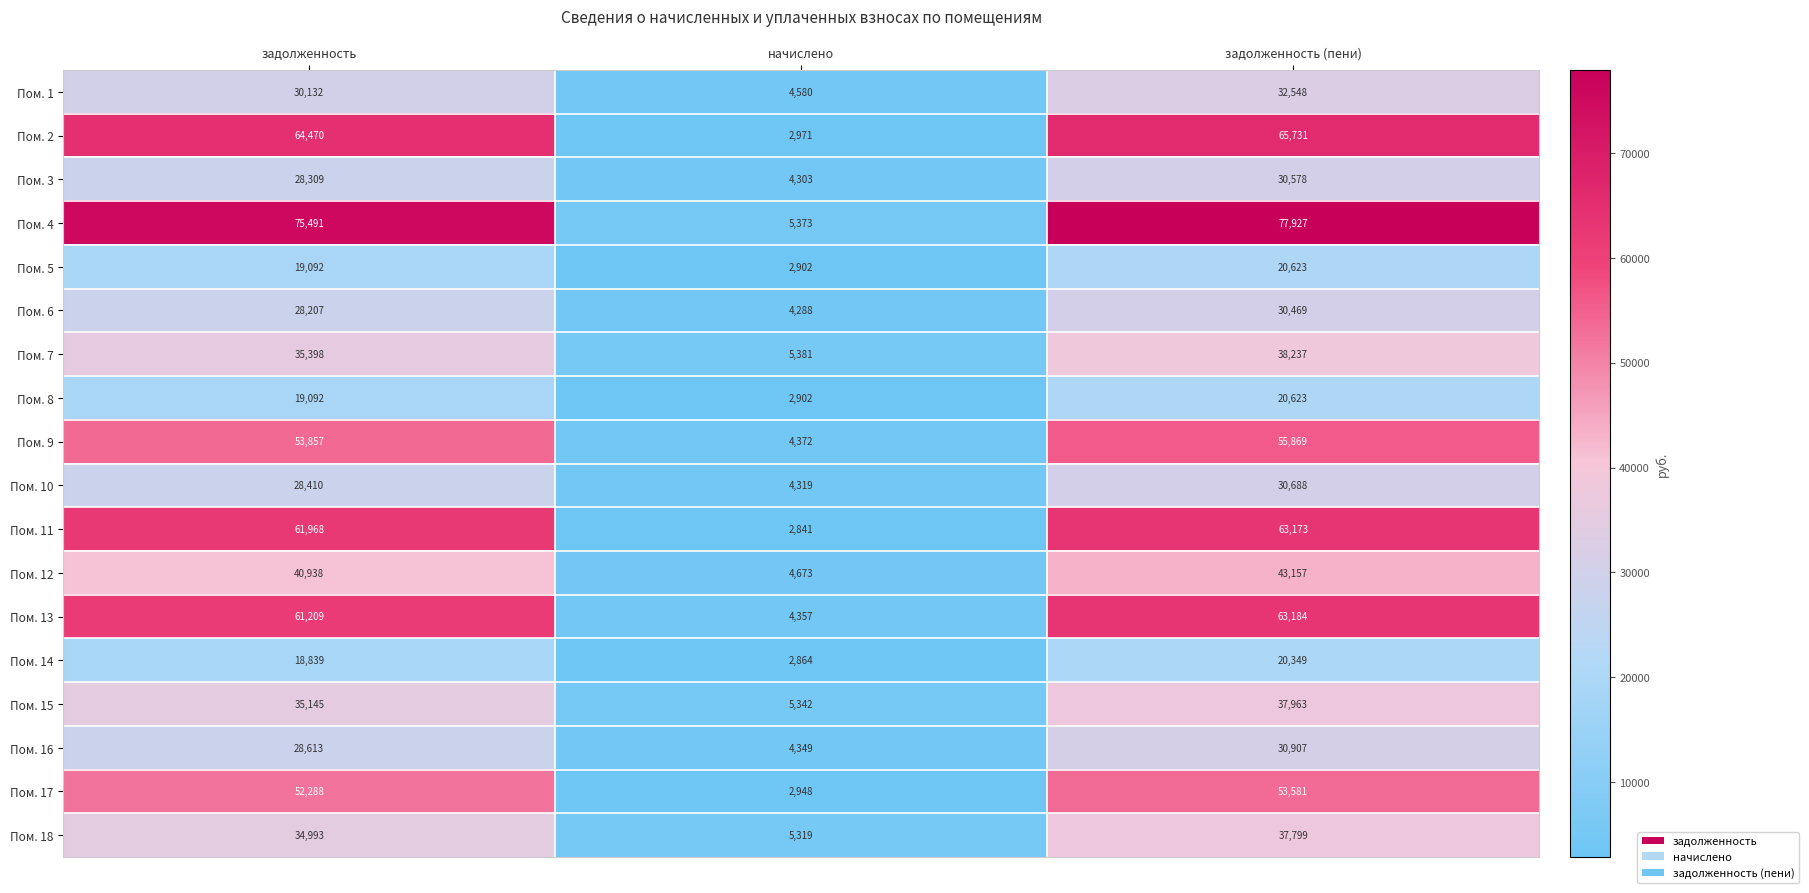

What value does the Пом. 4 series have at задолженность (пени)?

77927